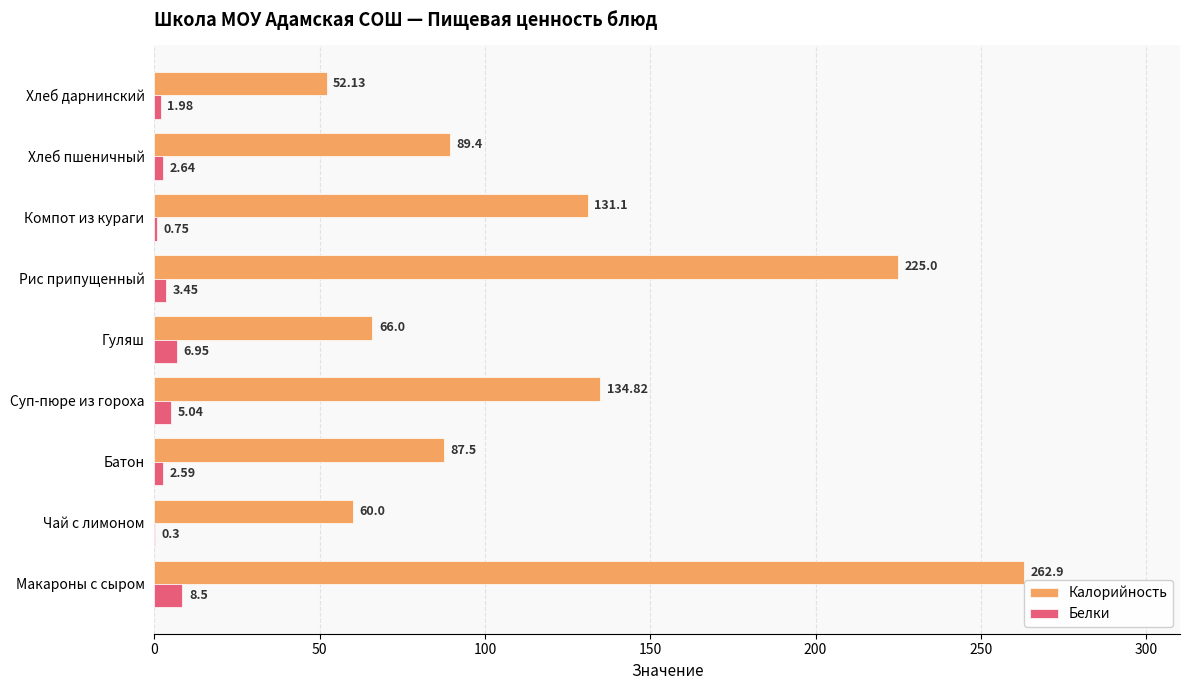

Is the value of Калорийность at Хлеб пшеничный greater than the value of Белки at Хлеб дарнинский?

Yes